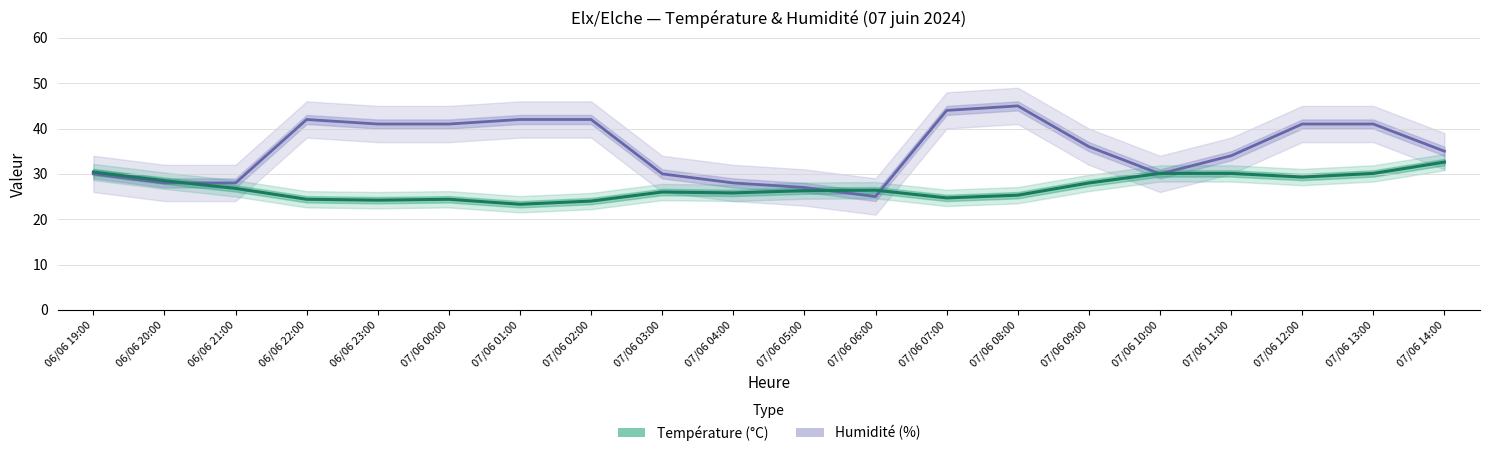

What is the label of the 4th point from the left?

06/06 22:00